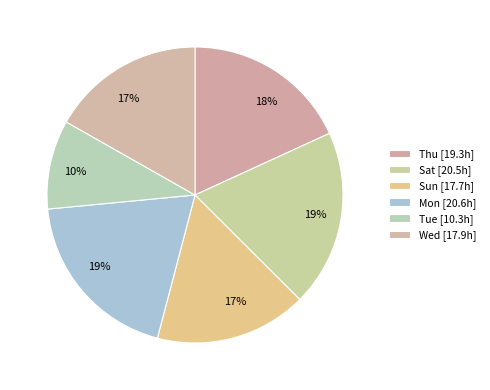

How many segments does this pie chart have?

6